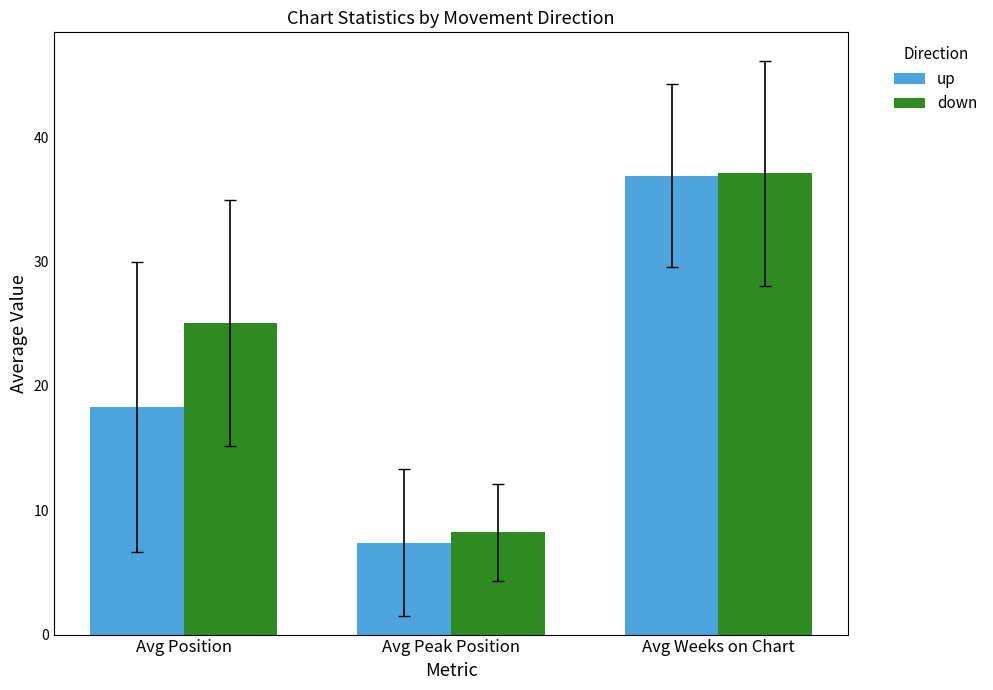

What is the total value across all series at Avg Weeks on Chart?

74.0